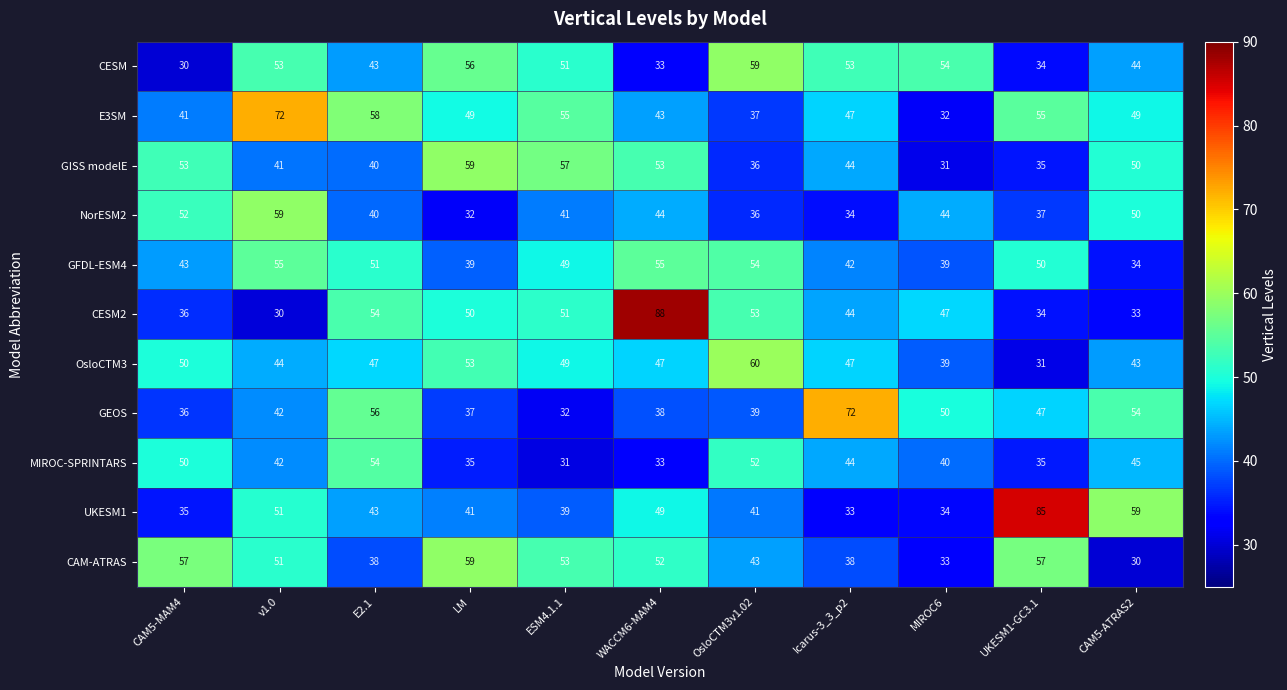

True or false: NorESM2 has a value of 95 at v1.0.

False